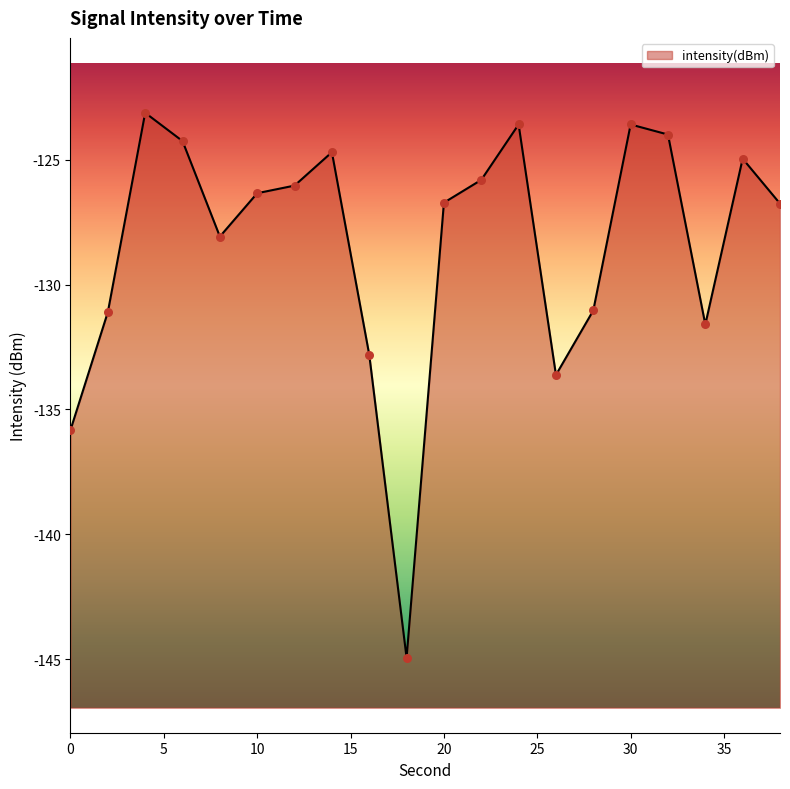

What is the change in value from 16 to 22?

+7.0